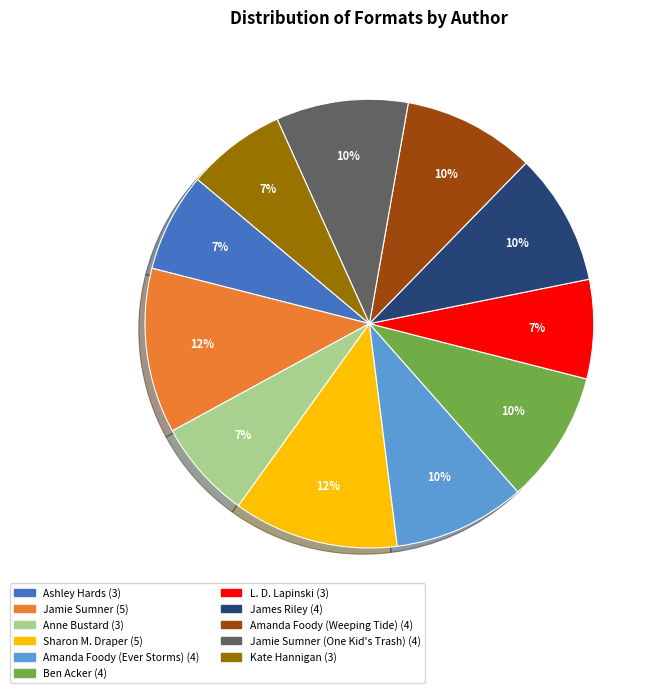

Is there any slice that represents more than half of the pie?

No